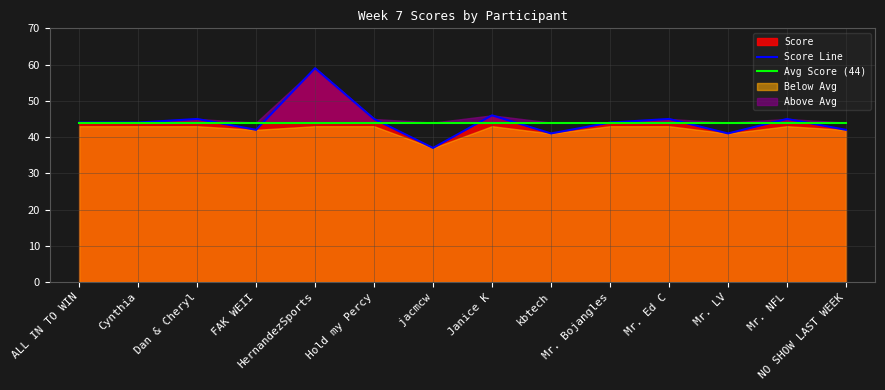

Rank the categories by Score Line value from lowest to highest.

jacmcw, kbtech, Mr. LV, FAK WEII, NO SHOW LAST WEEK, ALL IN TO WIN, Cynthia, Mr. Bojangles, Dan & Cheryl, Hold my Percy, Mr. Ed C, Mr. NFL, Janice K, HernandezSports